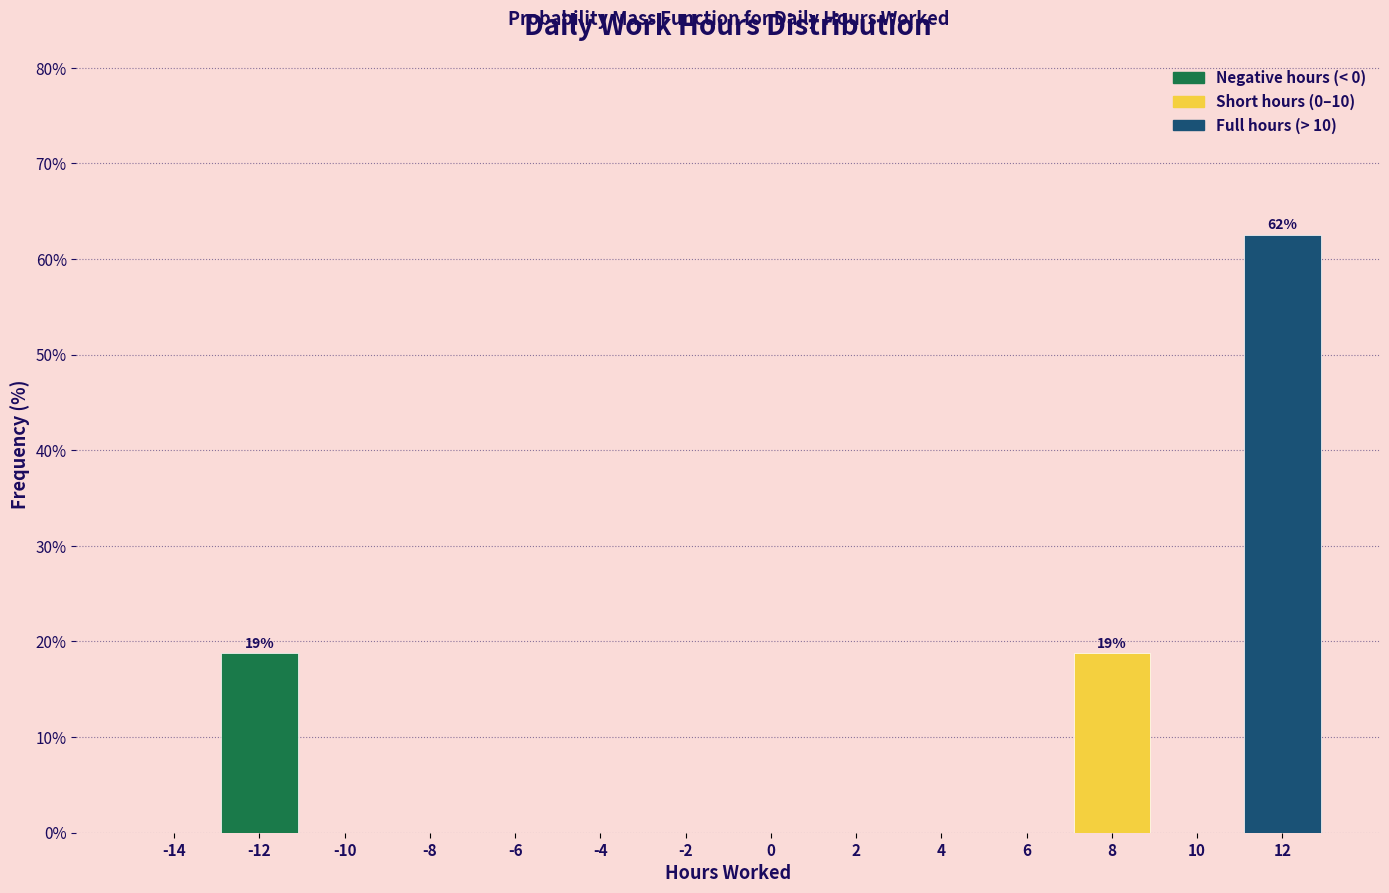

Reading right to left, extract all data points from this chart.

12=62.5	10=0.0	8=18.8	6=0.0	4=0.0	2=0.0	0=0.0	-2=0.0	-4=0.0	-6=0.0	-8=0.0	-10=0.0	-12=18.8	-14=0.0